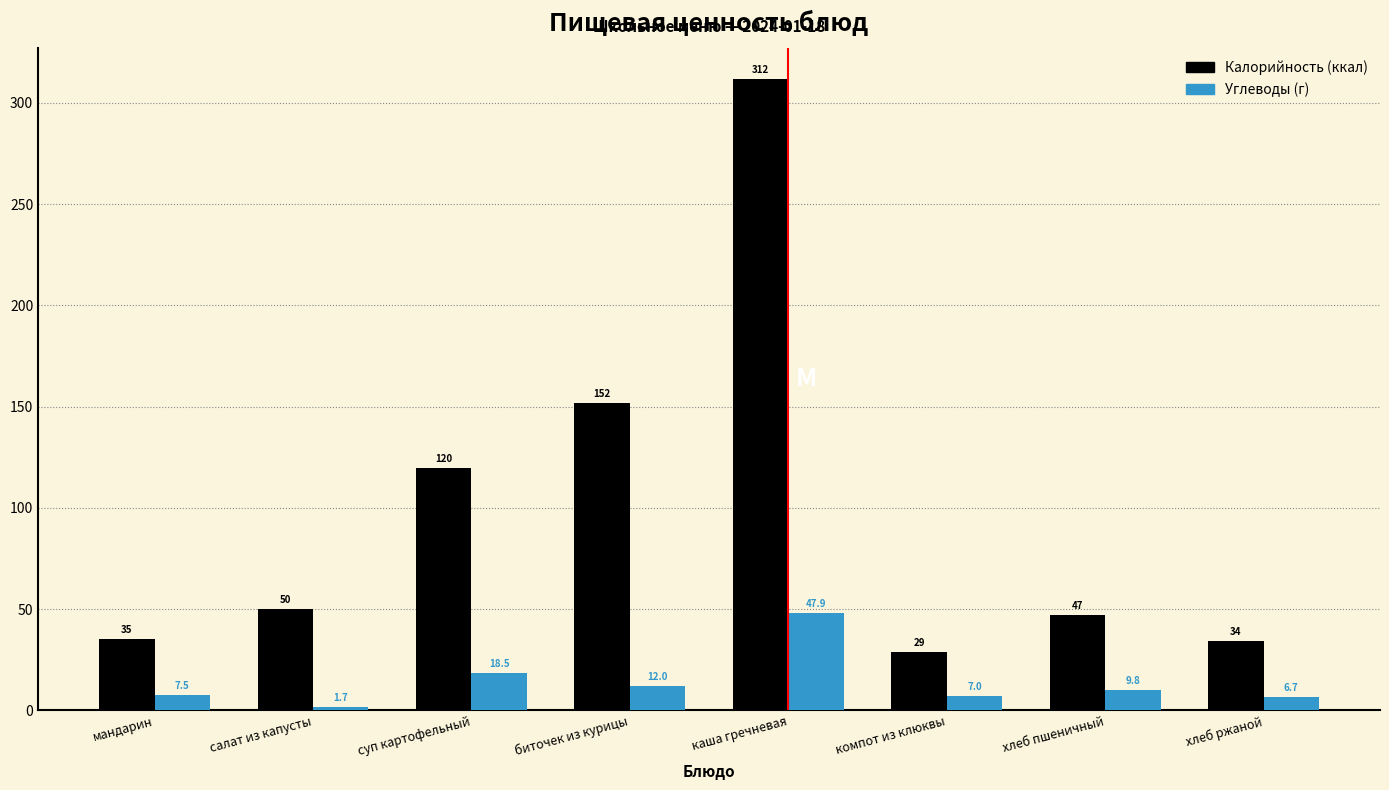

Reading left to right, extract all data points from this chart.

Калорийность: мандарин=35.0	салат из капусты=50.0	суп картофельный=119.6	биточек из курицы=151.8	каша гречневая=311.6	компот из клюквы=28.8	хлеб пшеничный=46.9	хлеб ржаной=34.2
Углеводы: мандарин=7.5	салат из капусты=1.7	суп картофельный=18.5	биточек из курицы=12.0	каша гречневая=47.9	компот из клюквы=7.0	хлеб пшеничный=9.8	хлеб ржаной=6.7